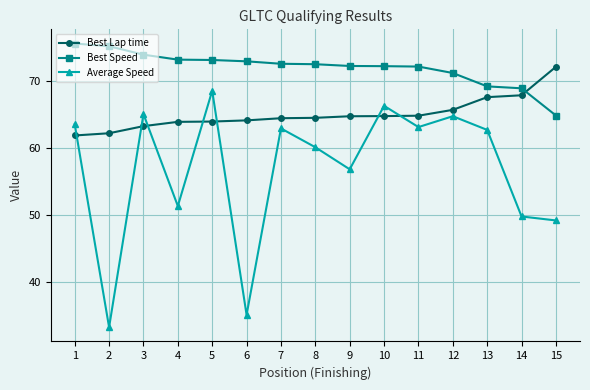

What is the difference between the maximum and minimum values in the Average Speed series?

35.4